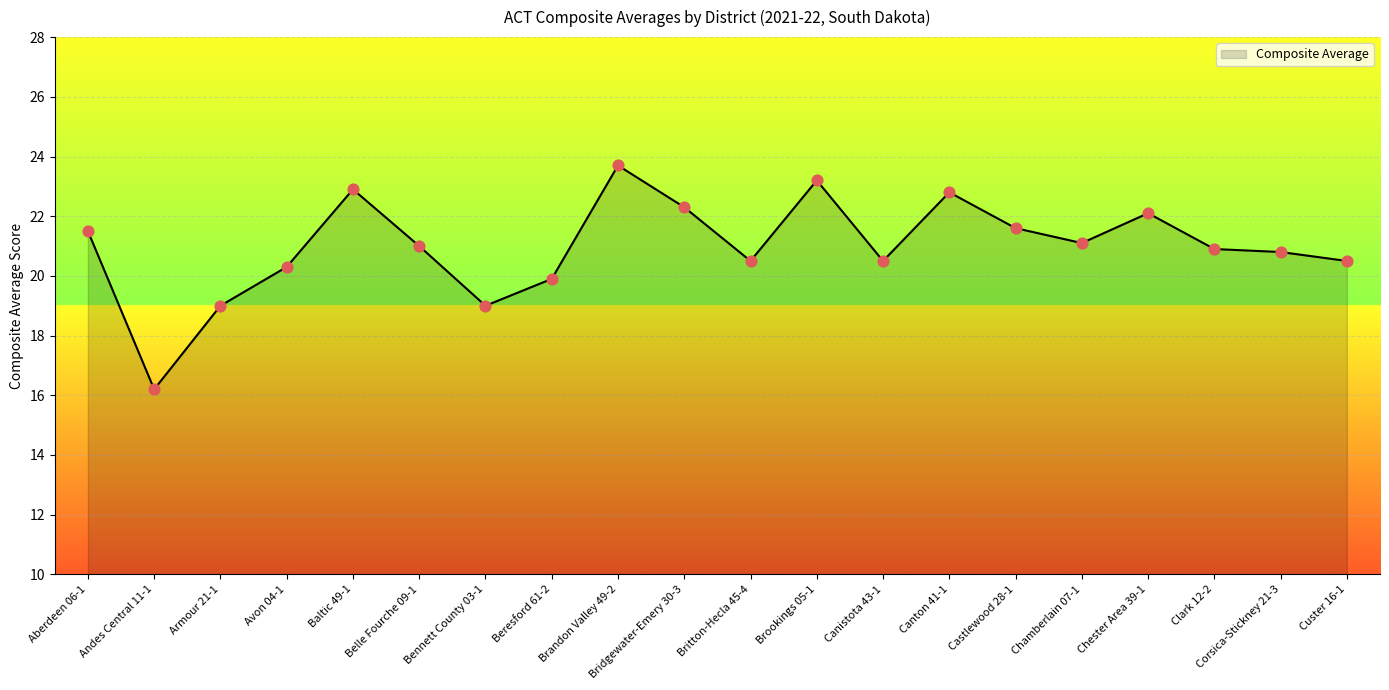

Which has a higher value, Corsica-Stickney 21-3 or Canton 41-1?

Canton 41-1